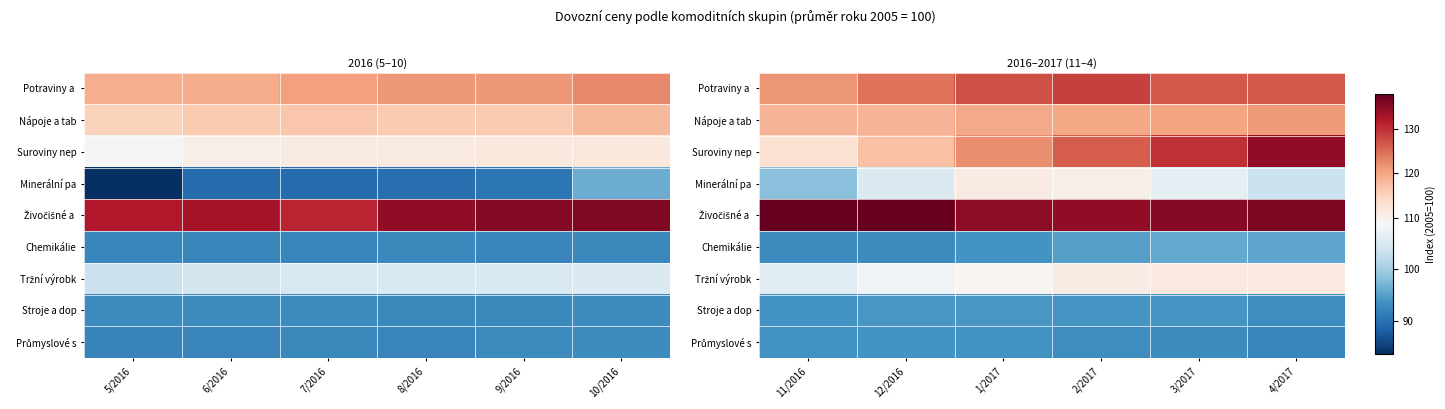

At how many categories does at least one series exceed 102?

6